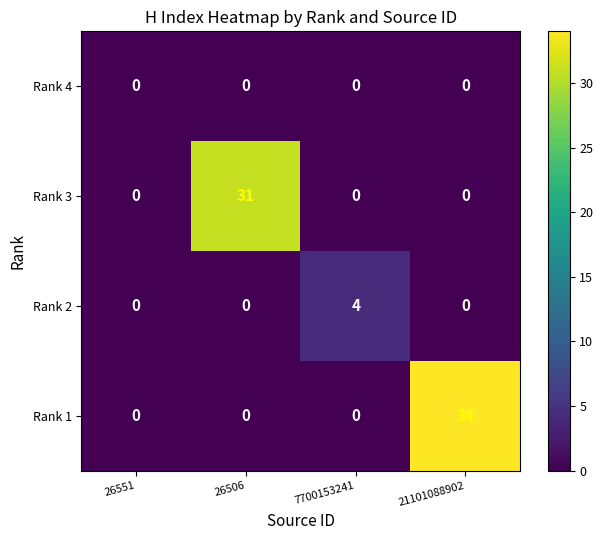

Rank the series by their maximum value, from lowest to highest.

Rank 4, Rank 2, Rank 3, Rank 1